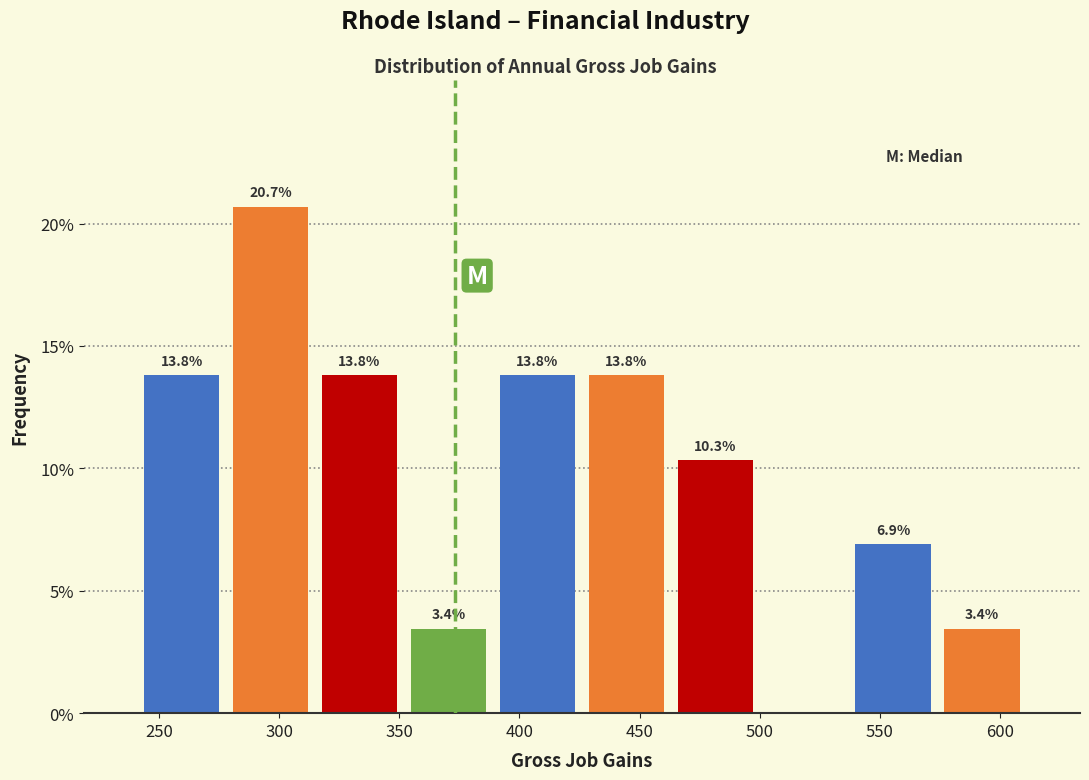

Which range on the x-axis has the tallest bar?

278 to 315